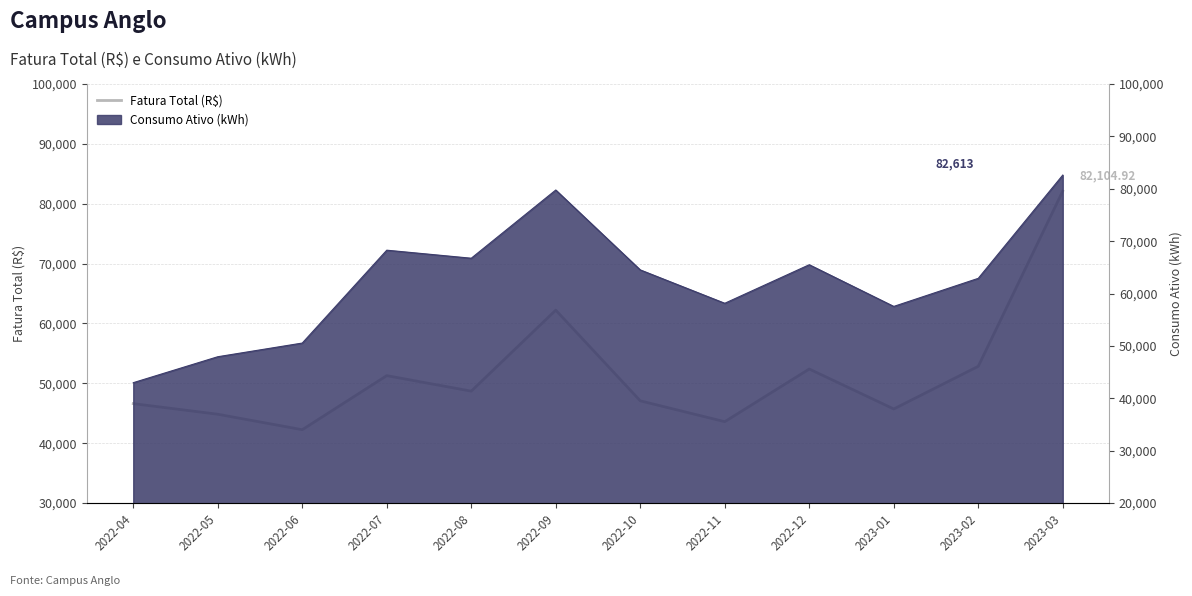

True or false: the data has more than 2 interior local peaks.

True